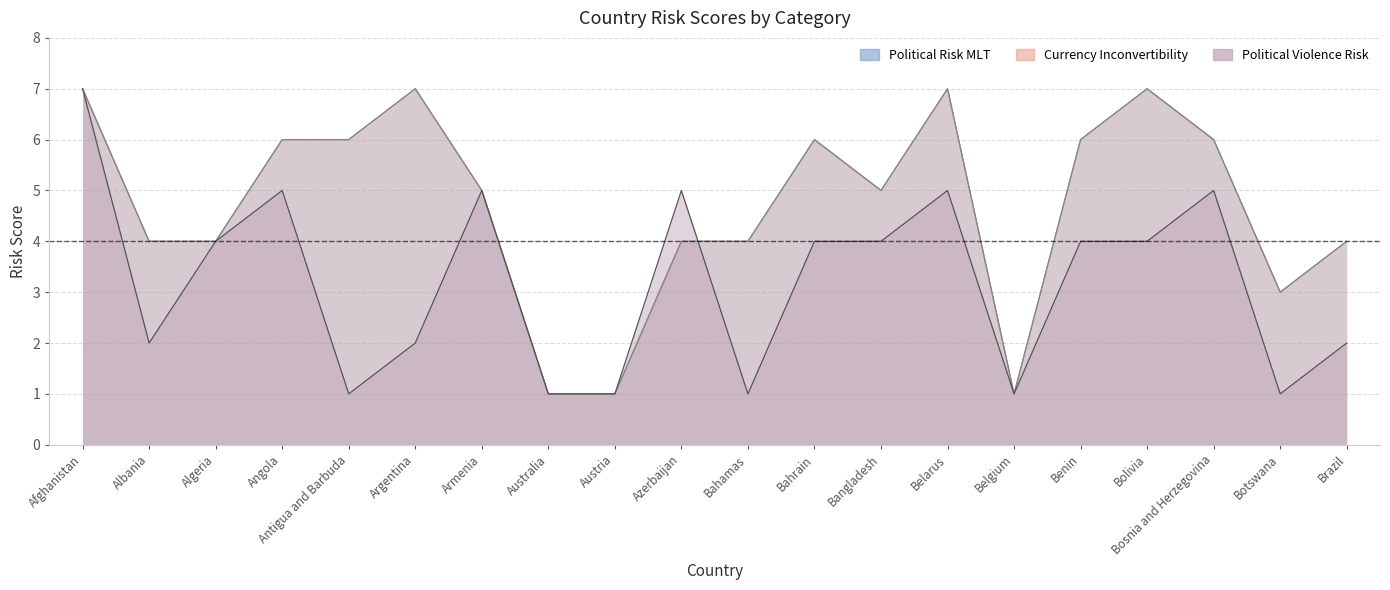

Is the value of Currency Inconvertibility at Argentina greater than the value of Political Risk MLT at Algeria?

Yes